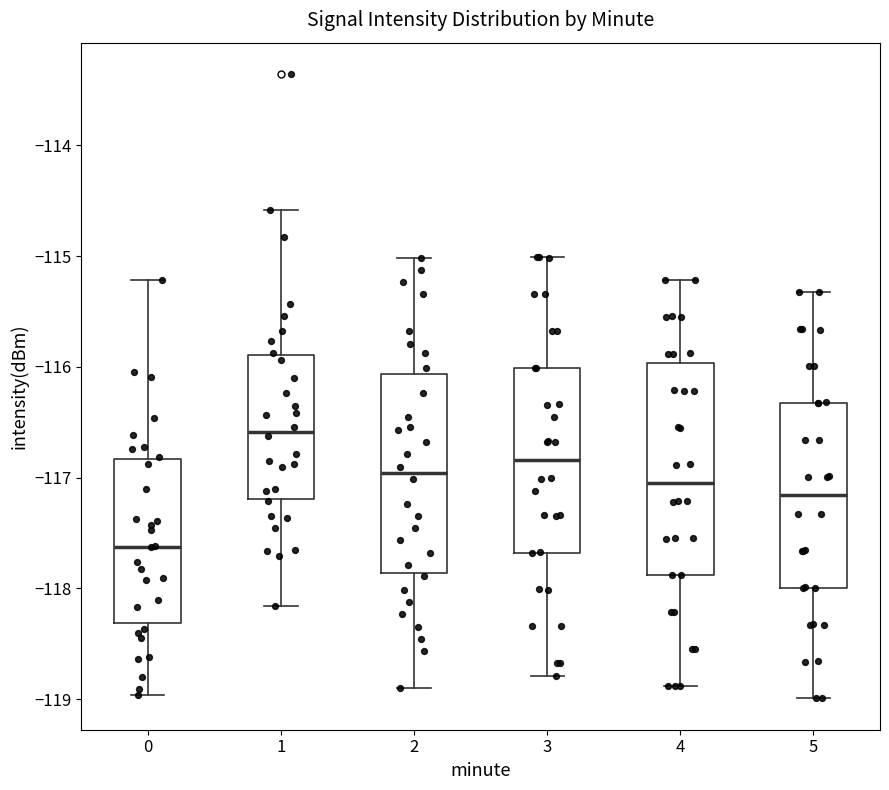

Comparing the boxes themselves (not the whiskers), which one is the tallest?

4